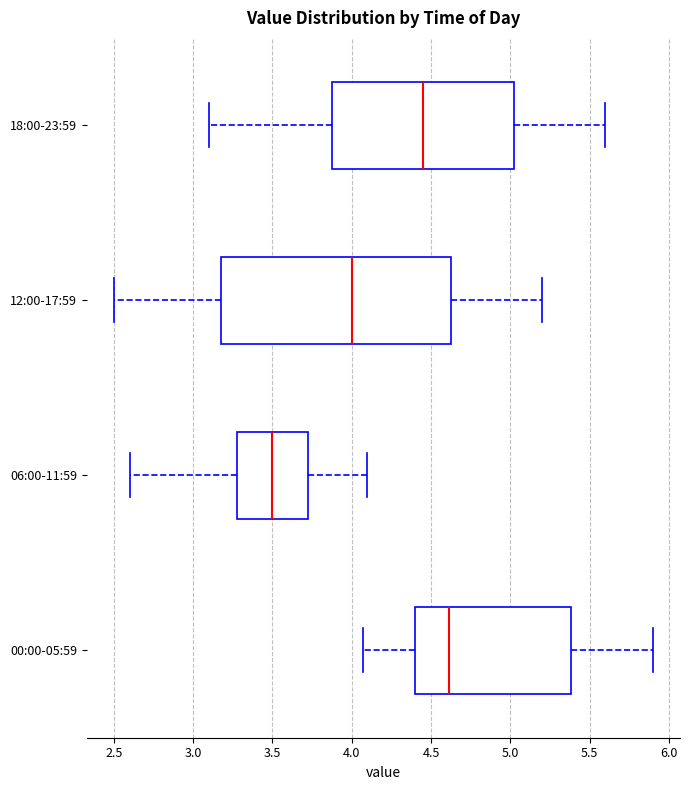

Which box's median line is the furthest to the left?

06:00-11:59